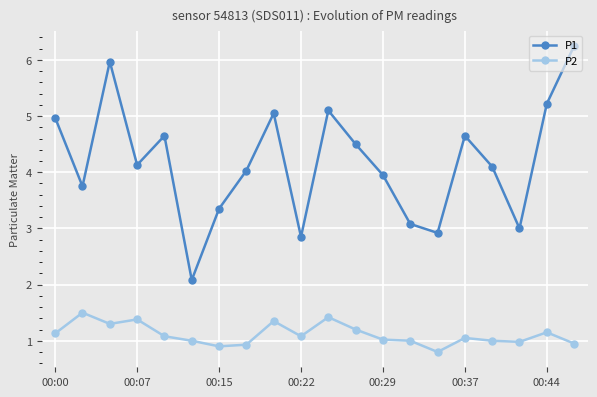

What is the difference between the maximum and minimum values in the P2 series?

0.7